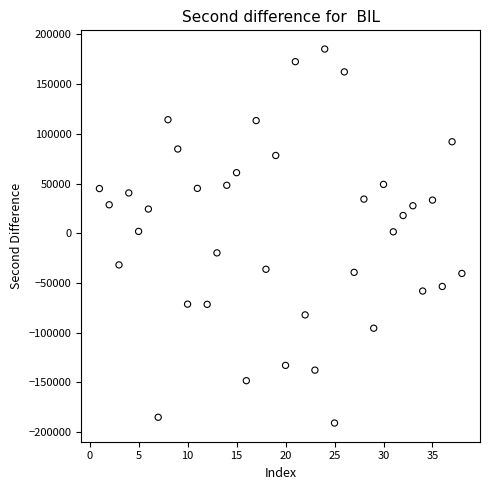

What is the range of Y values (max minus min)?

376300